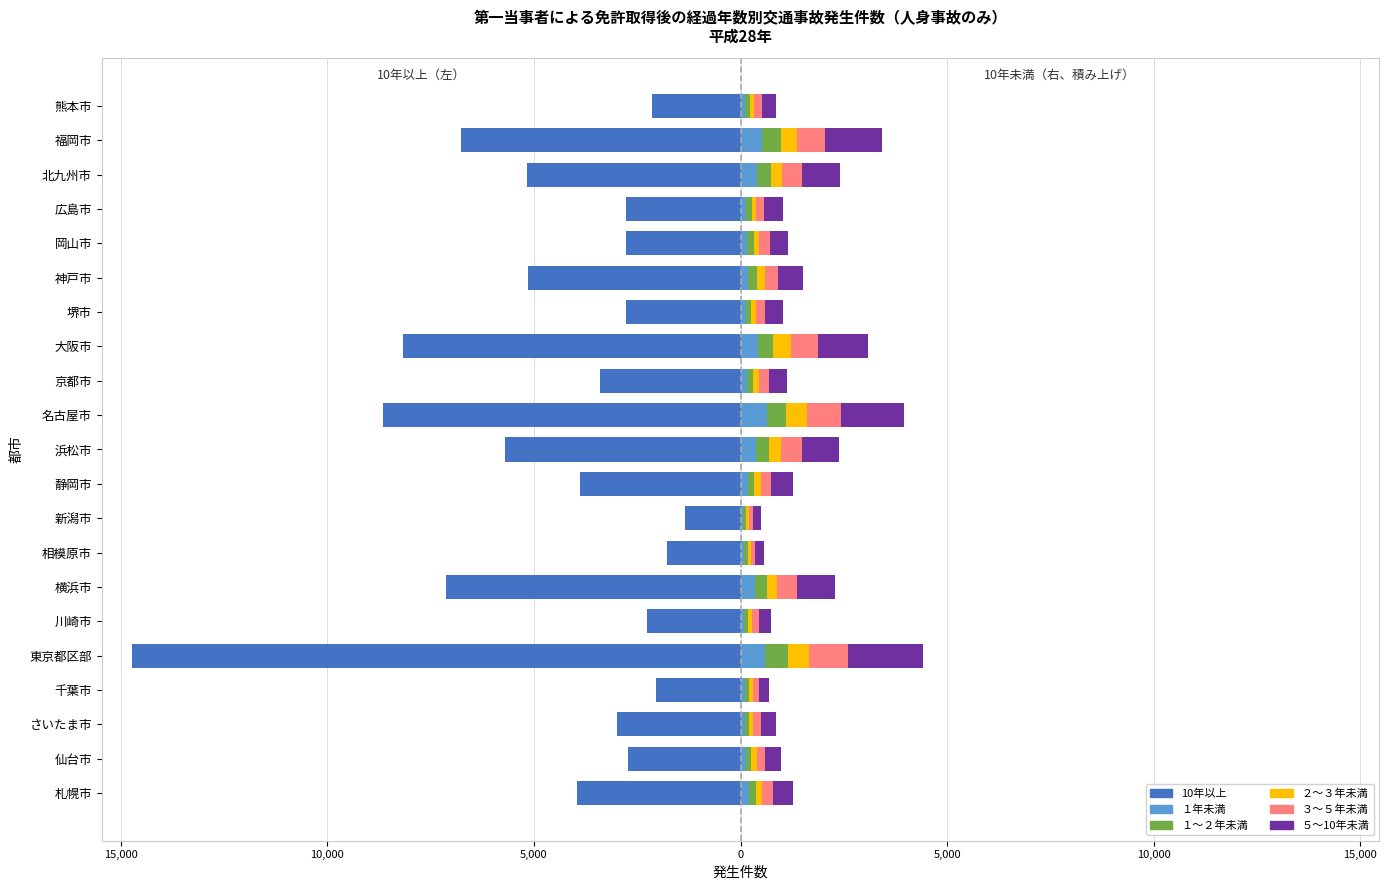

What value does the ３〜５年未満 series have at 川崎市, to the nearest 50?

150